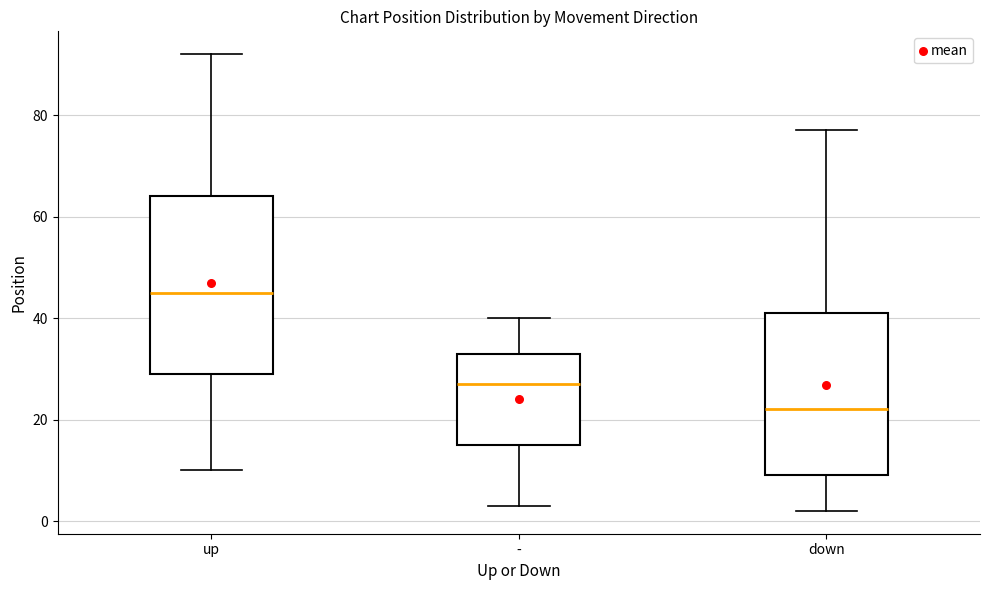

Reading left to right, read every box against the y-axis: the position of its median line, the range the box covers, and the ends of its whiskers. The values are not printed on the chart, so give them approximately, as read against the axis.

up: median 46, box 30 to 64, whiskers 10 to 92
-: median 28, box 16 to 34, whiskers 4 to 40
down: median 22, box 10 to 42, whiskers 2 to 78